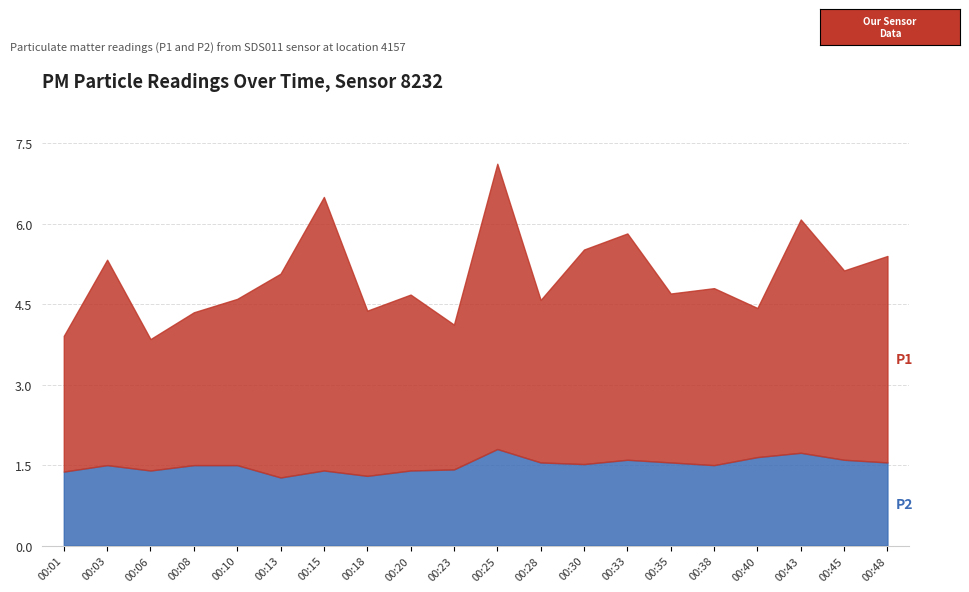

Reading left to right, what are all the values shown in this chart?

P1: 2.5	3.8	2.5	2.9	3.1	3.8	5.1	3.1	3.3	2.7	5.3	3.0	4.0	4.2	3.1	3.3	2.8	4.3	3.5	3.9
P2: 1.4	1.5	1.4	1.5	1.5	1.3	1.4	1.3	1.4	1.4	1.8	1.6	1.5	1.6	1.6	1.5	1.6	1.7	1.6	1.6